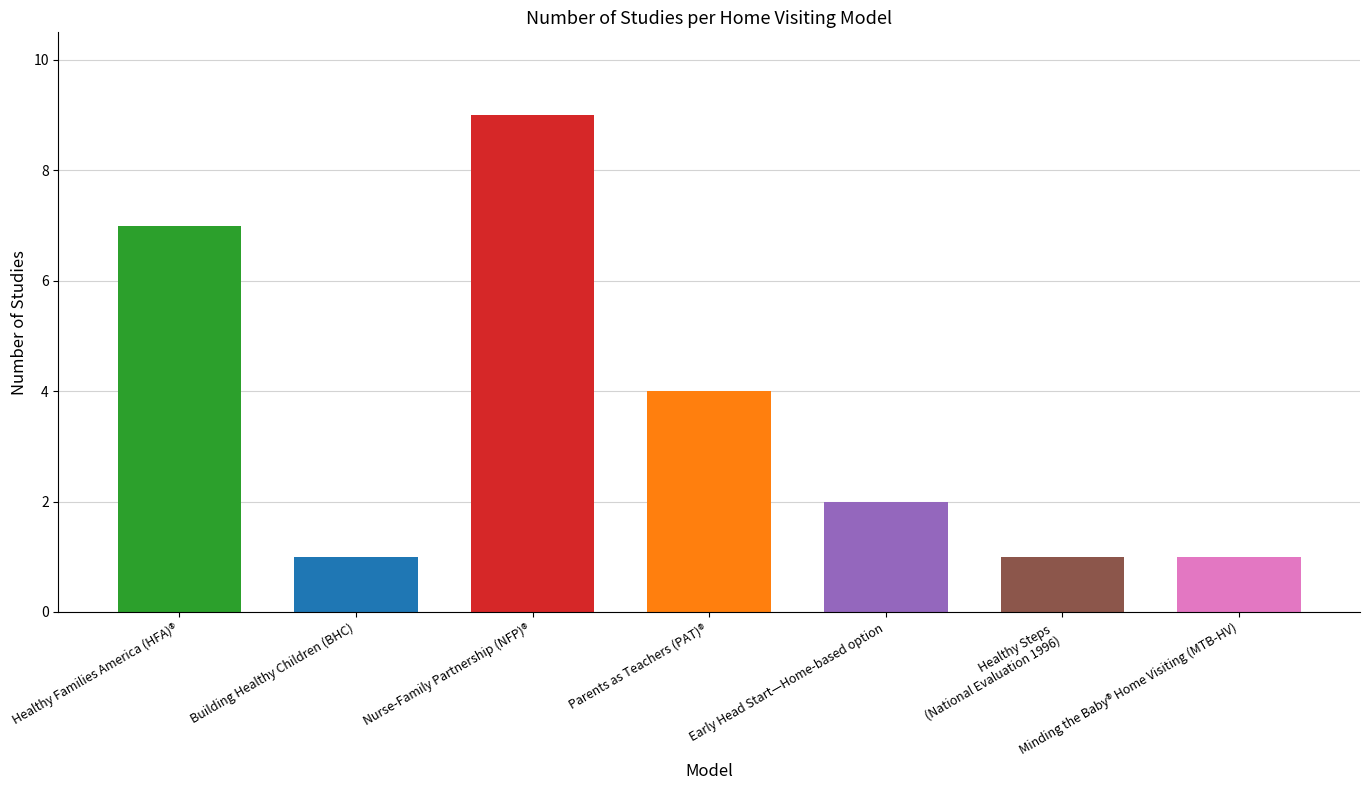

Between Healthy Families America (HFA)® and Parents as Teachers (PAT)®, which is larger?

Healthy Families America (HFA)®